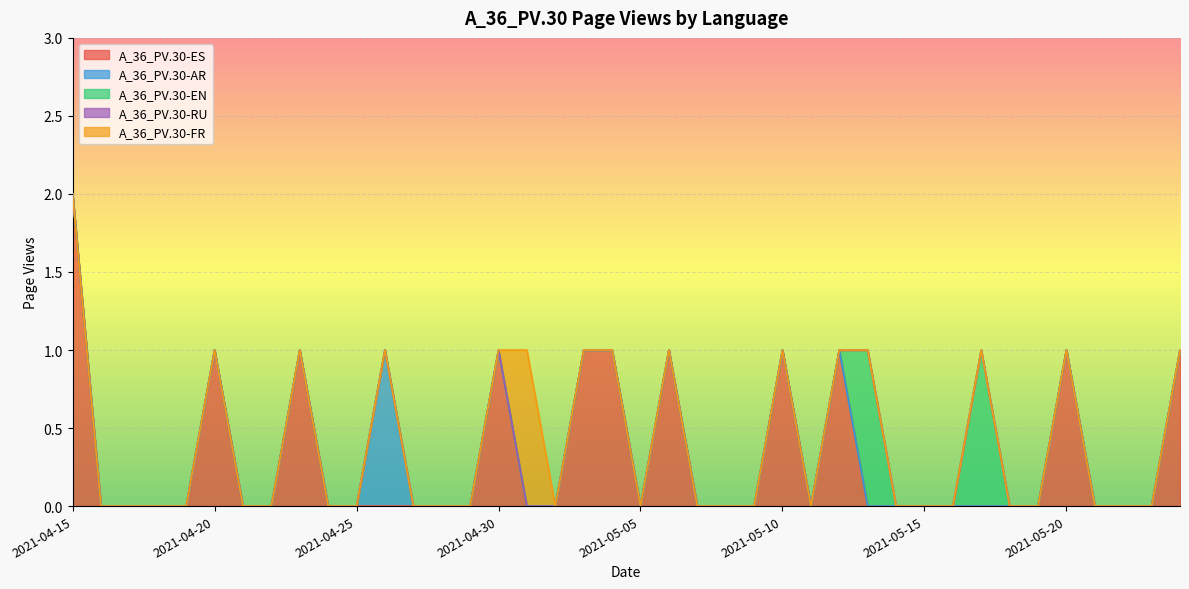

At how many categories does at least one series exceed 0?

15